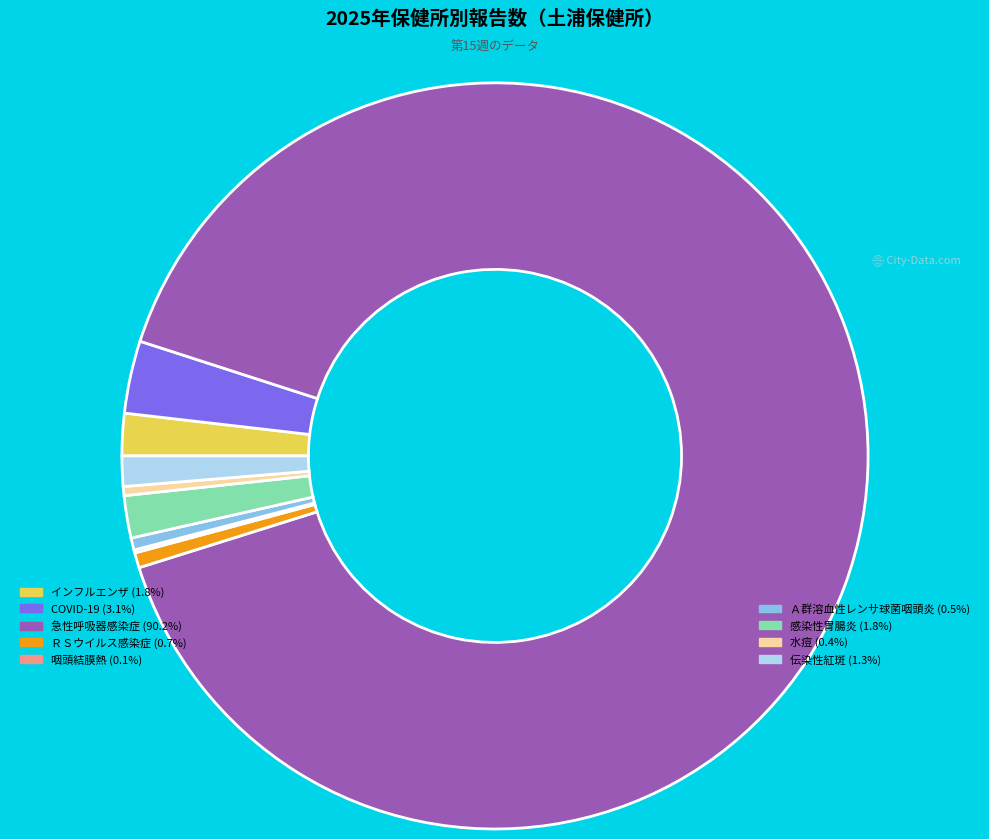

Does any single category account for the majority?

Yes